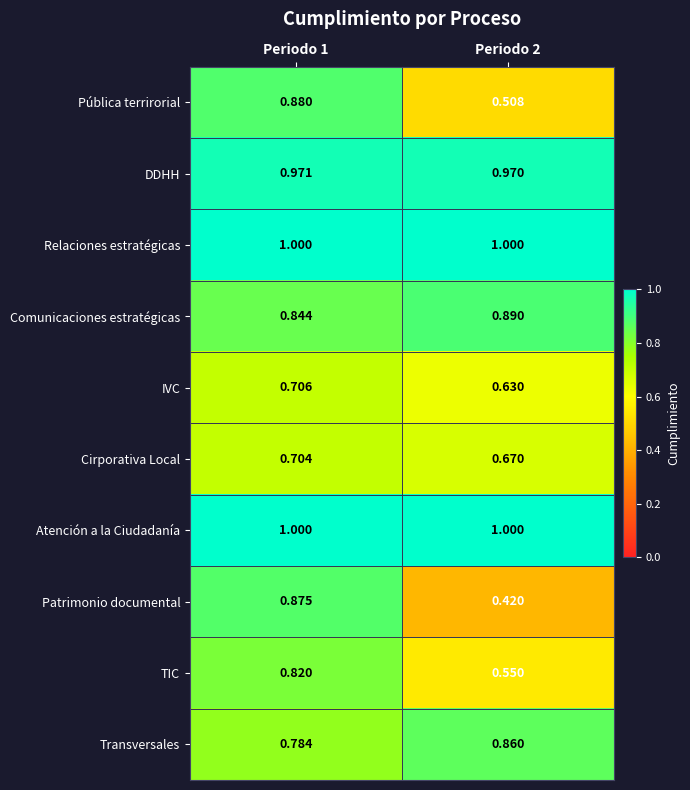

Between Periodo 1 and Periodo 2, which series saw the biggest shift?

Patrimonio documental